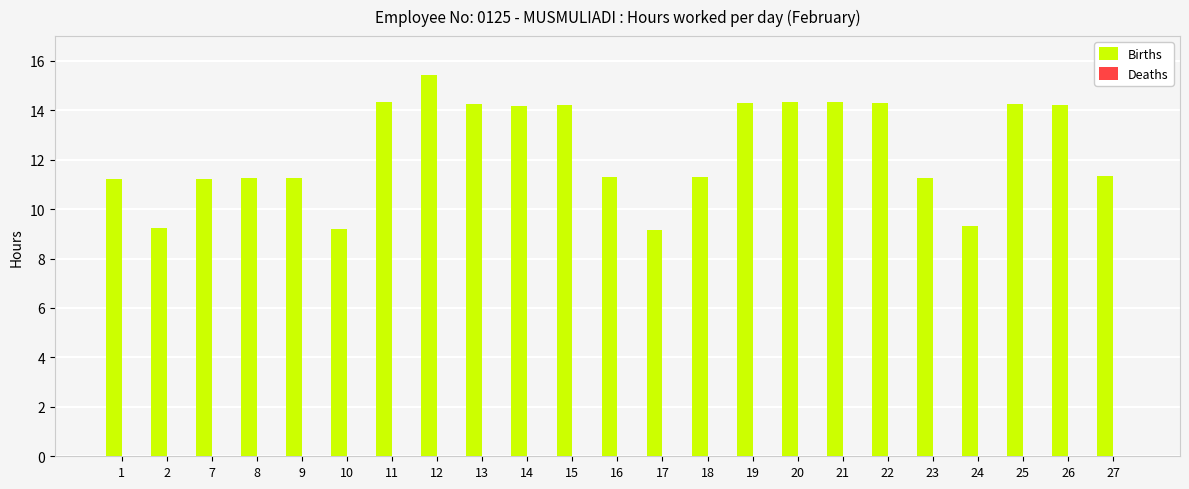

Read the value at 23.

11.3